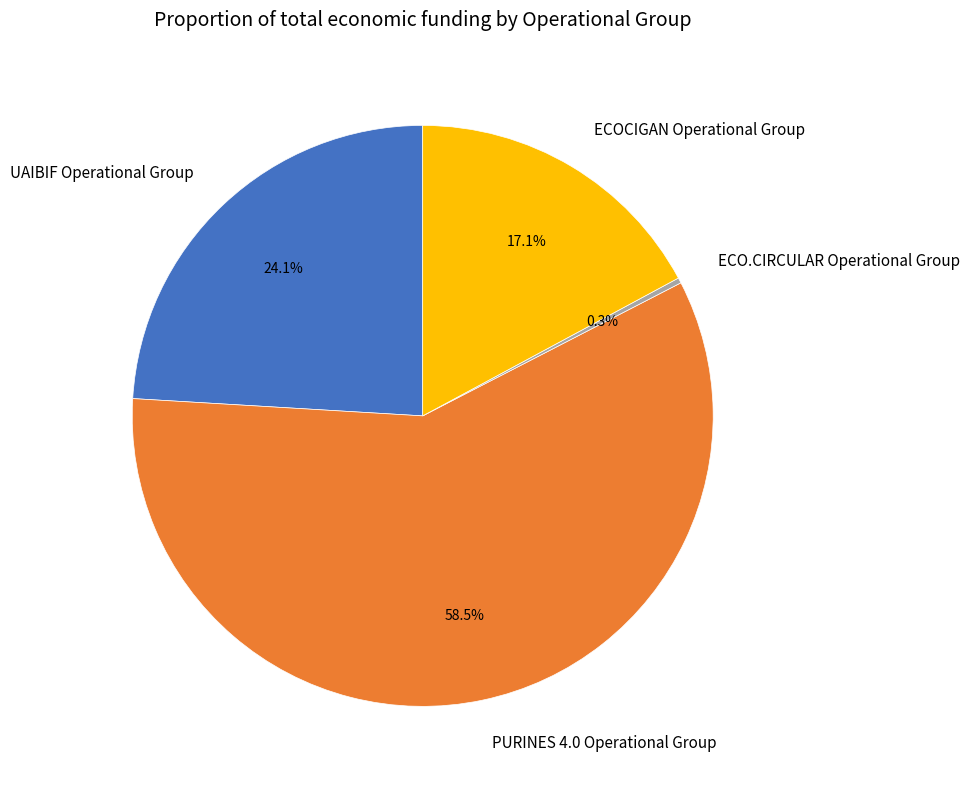

To the nearest percent, what is the difference between the ECO.CIRCULAR Operational Group and UAIBIF Operational Group slice percentages?

24%